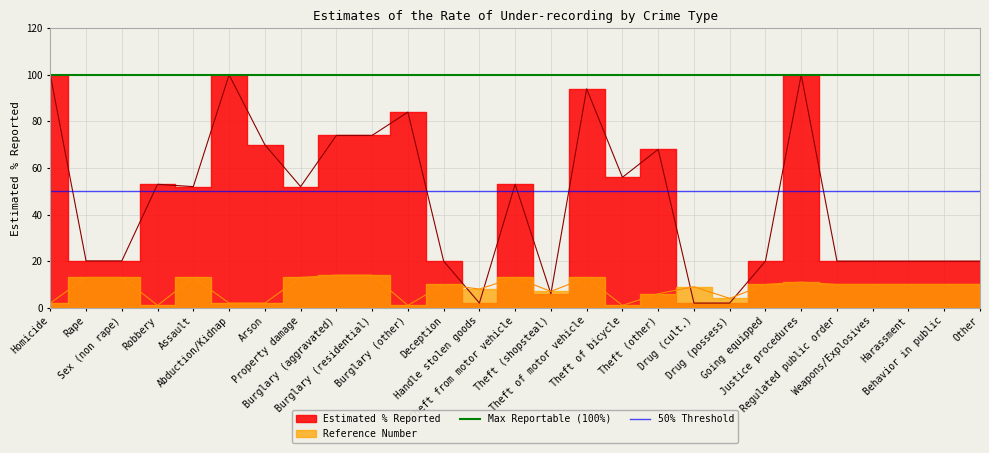

What is the average value of the 50% Threshold series?

50